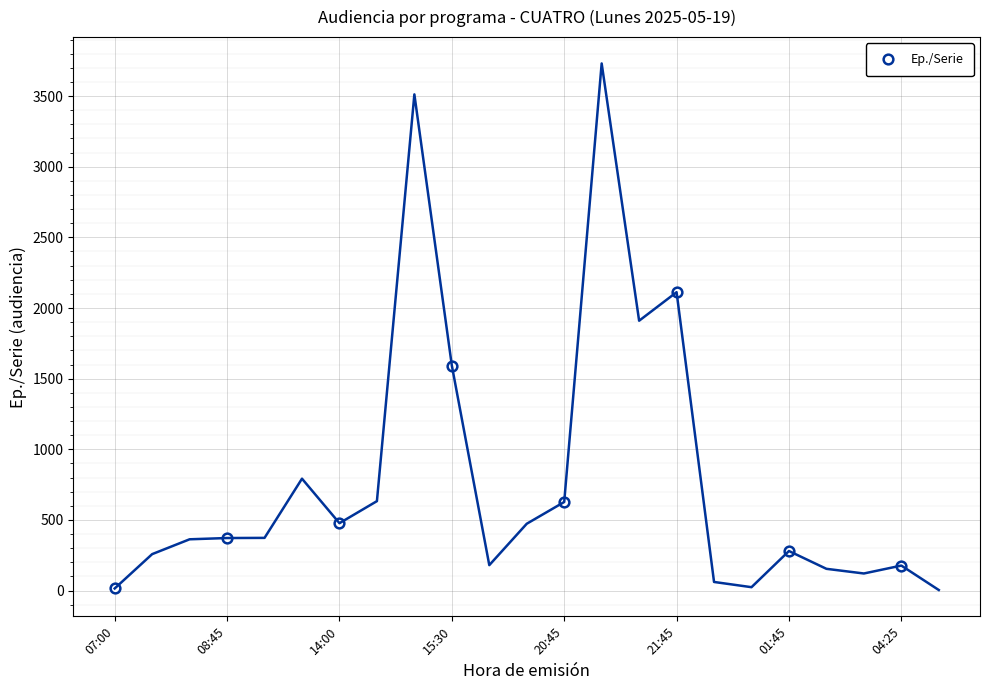

How many lines are shown in the chart?

1